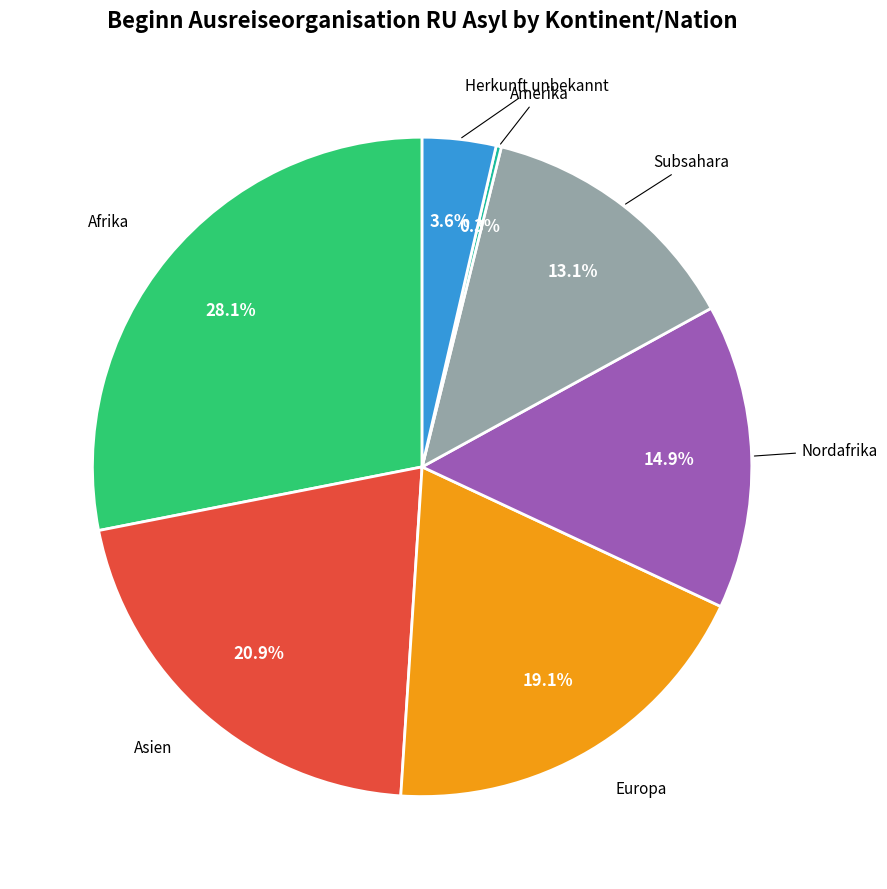

Is there a majority slice in this chart?

No